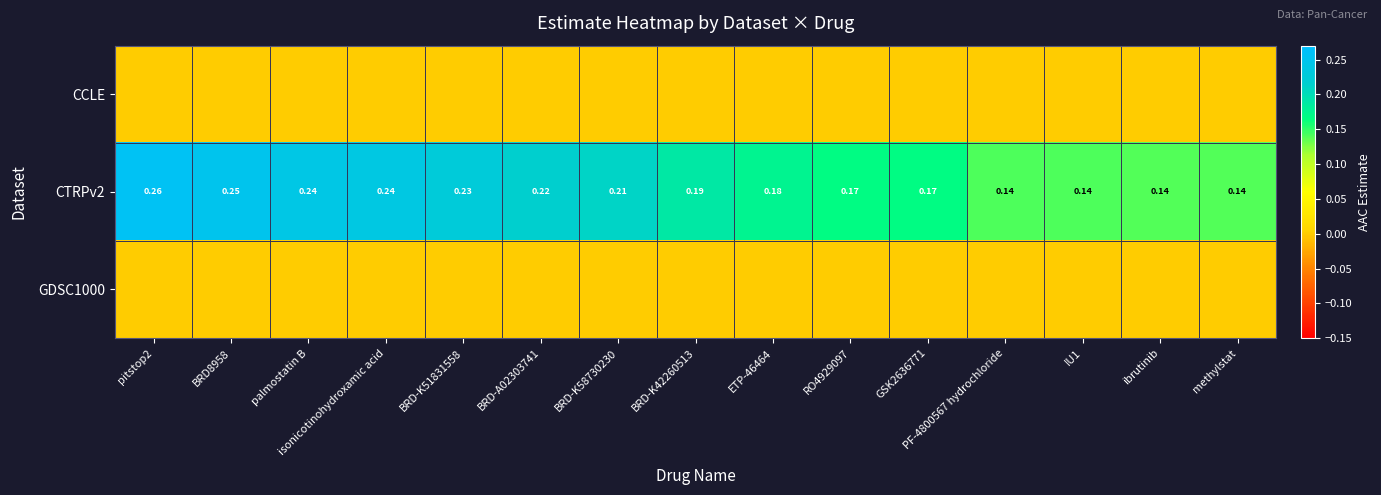

At which category is the sum across all series the highest?

pitstop2